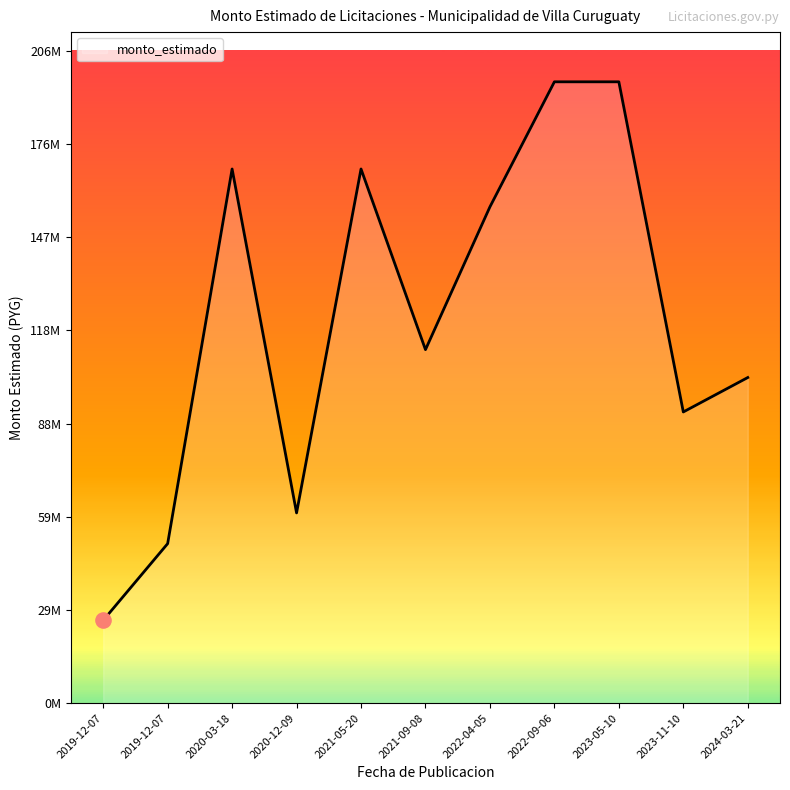

What is the change in value from 2021-05-20 to 2023-05-10?

+27500300